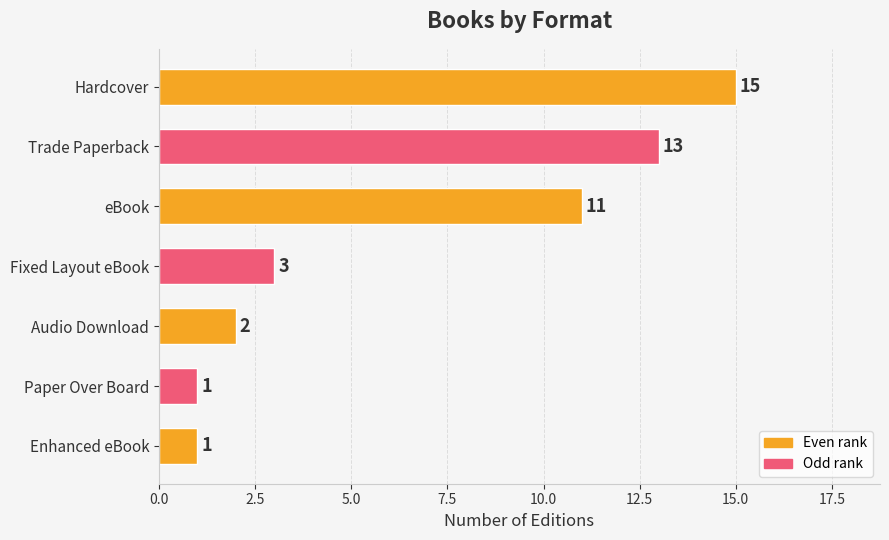

Approximately how many times larger is the value at Hardcover compared to Fixed Layout eBook?

5.0